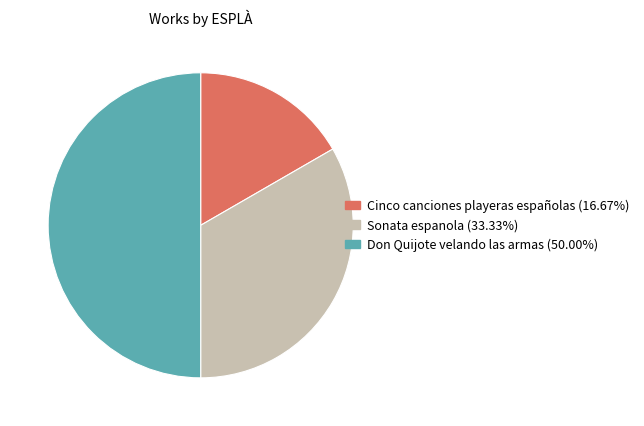

What is the ratio of the value at Cinco canciones playeras españolas to the value at Don Quijote velando las armas?

0.3